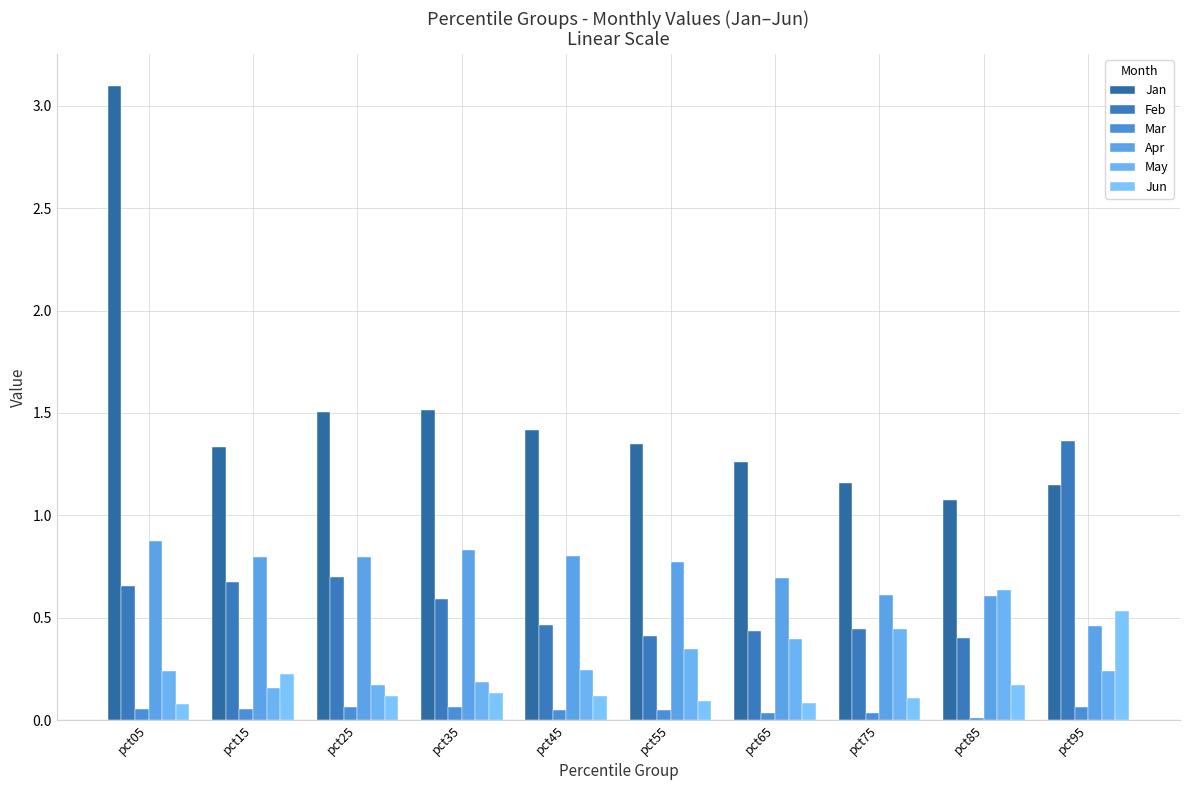

Is the value of May at pct15 greater than the value of Feb at pct25?

No